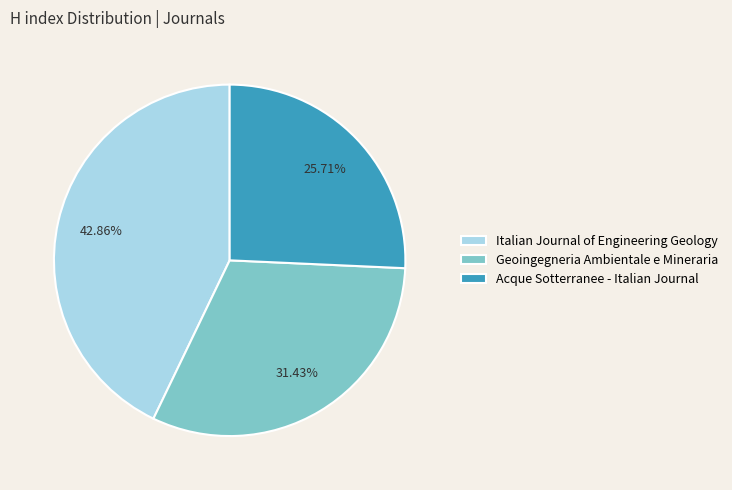

Is it true that Italian Journal of Engineering Geology is 43% of the pie?

True